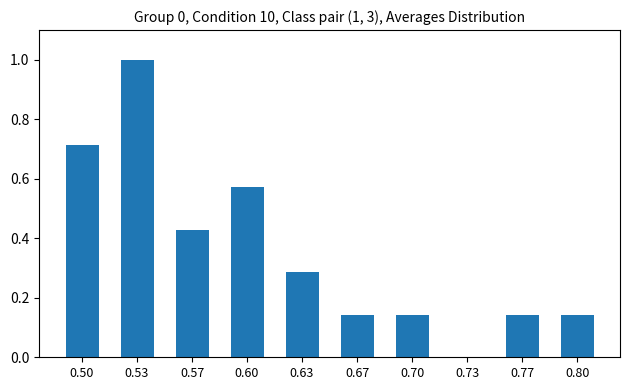

At which category does the chart reach its peak across all series?

0.53